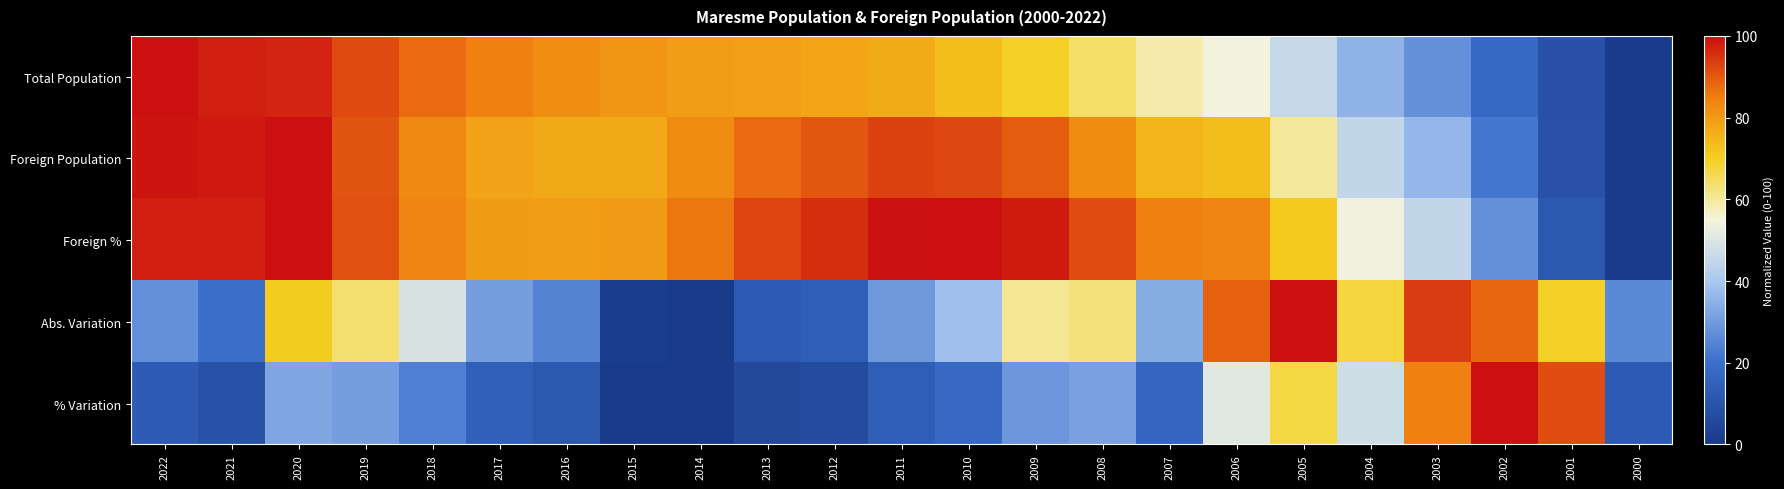

What is the total value across all series at 2009?

347.5